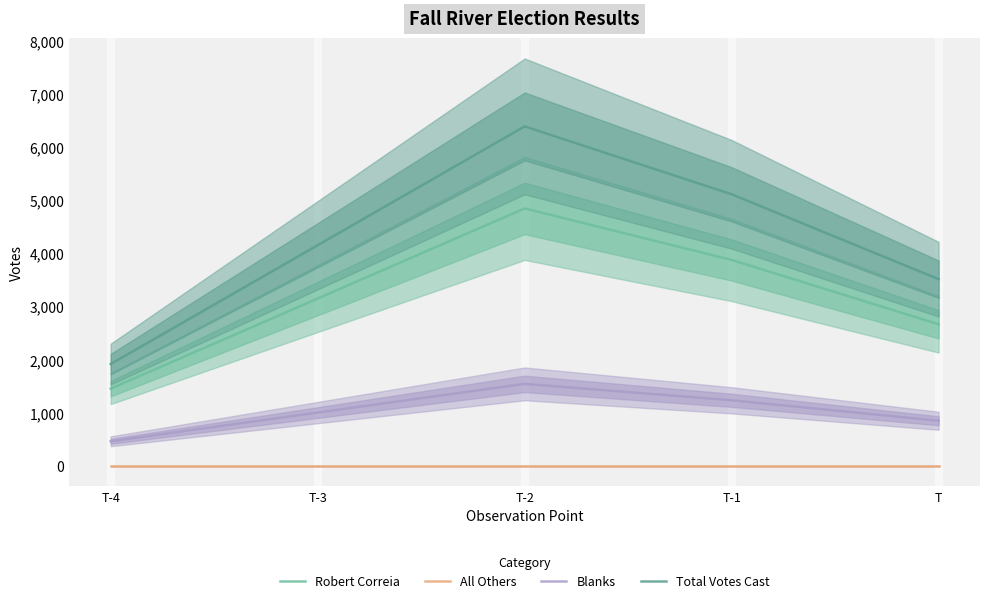

At which category is the sum across all series the highest?

T-2